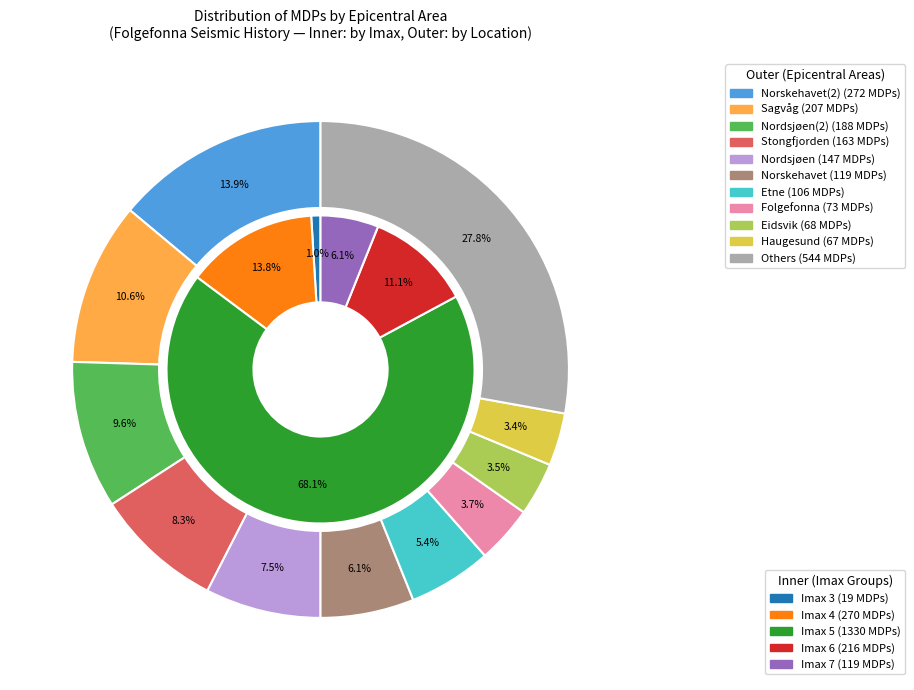

Does any single category account for the majority?

No